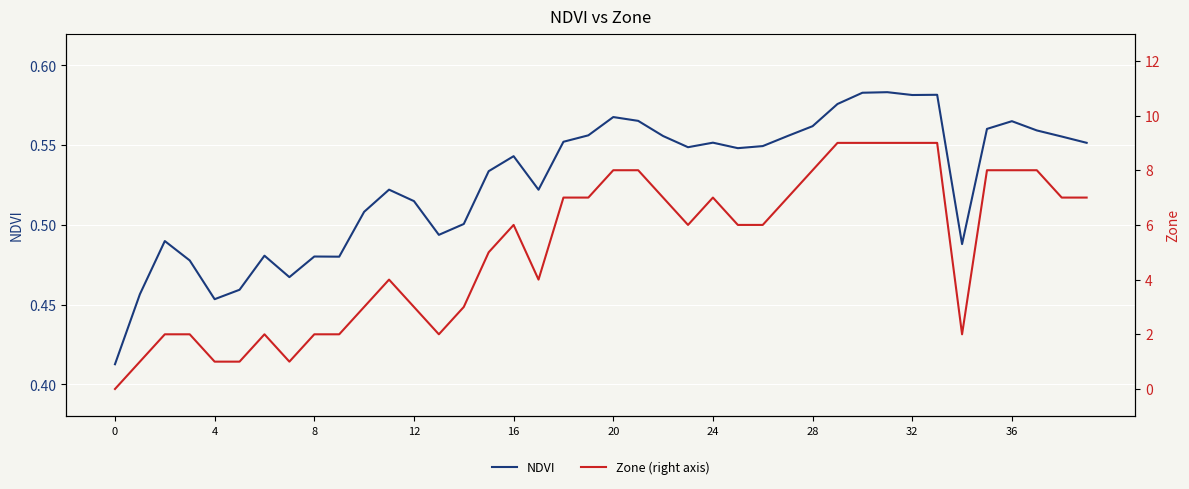

What is the sum of the NDVI values at 0 and 18?

1.0